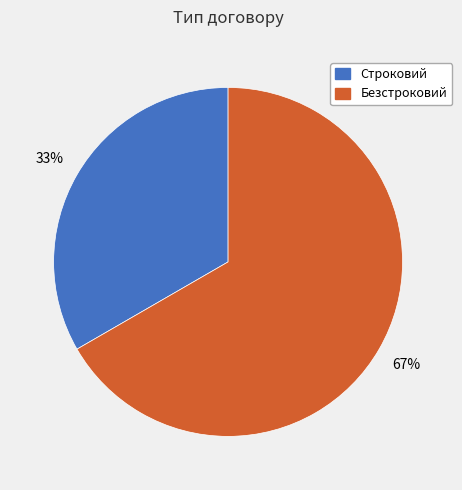

How many slices are in this pie chart?

2